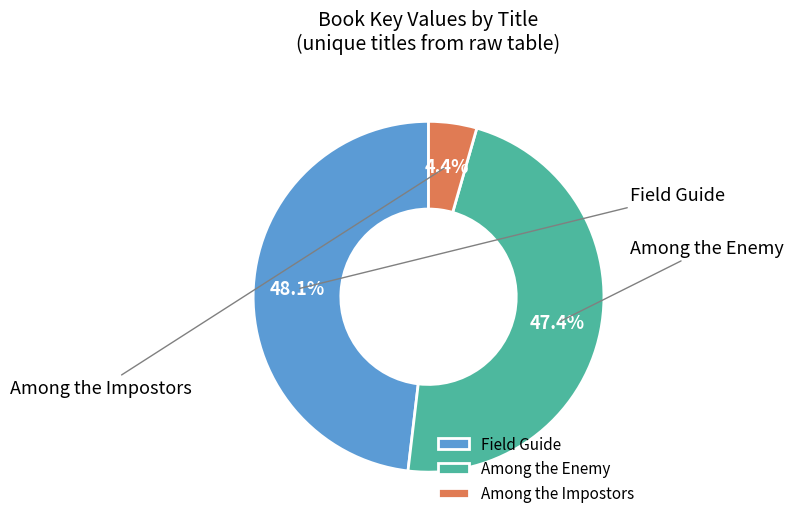

Is it true that Among the Impostors is 16% of the pie?

False